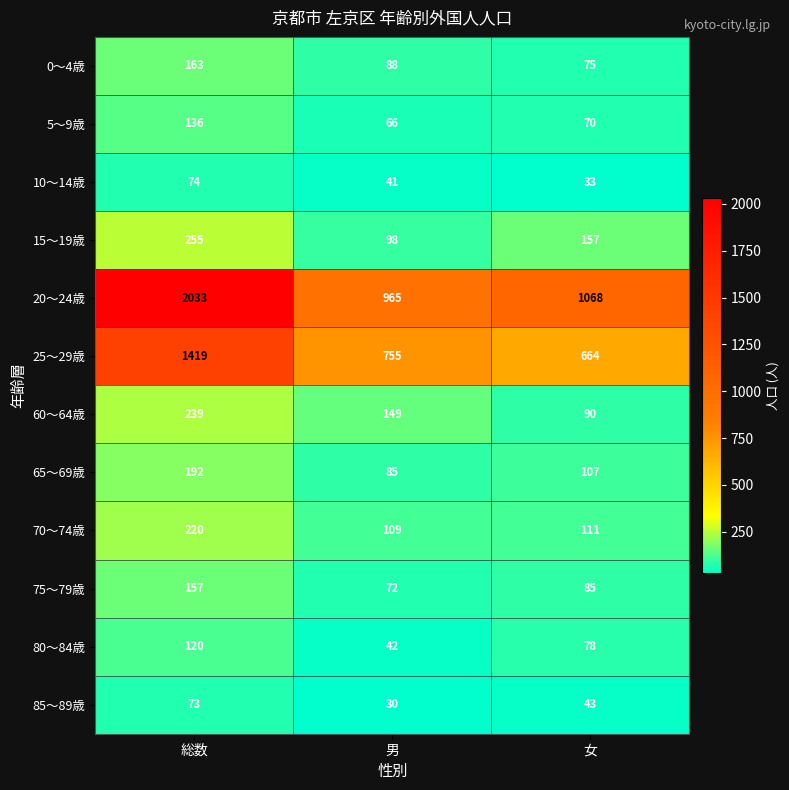

Rank the series by their maximum value, from highest to lowest.

20～24歳, 25～29歳, 15～19歳, 60～64歳, 70～74歳, 65～69歳, 0～4歳, 75～79歳, 5～9歳, 80～84歳, 10～14歳, 85～89歳